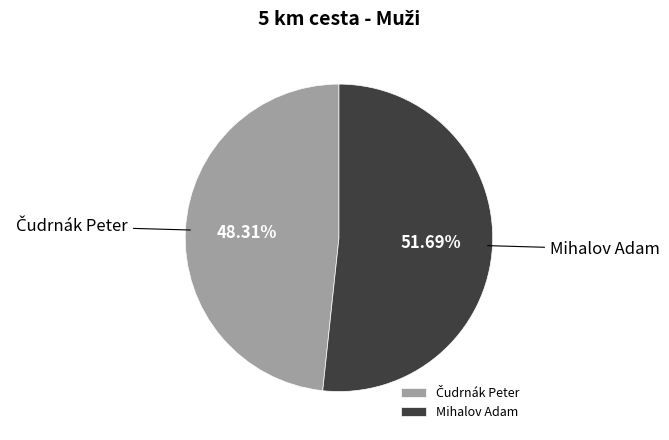

The Mihalov Adam slice represents 61% of the pie. True or false?

False